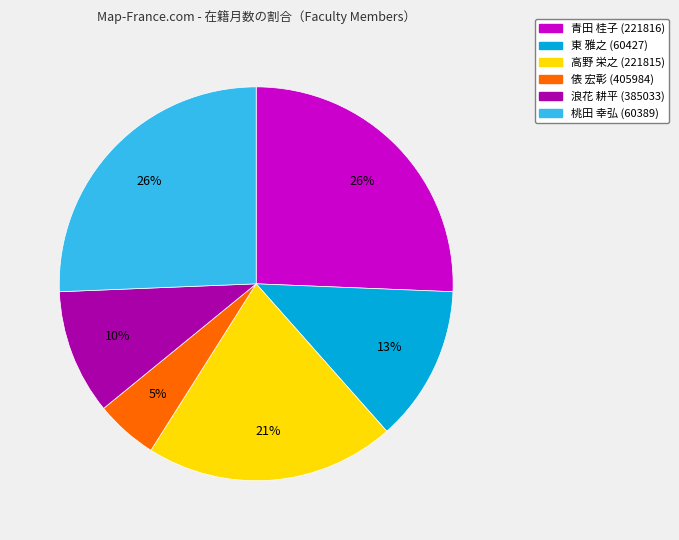

Is 青田 桂子 (221816) the majority of the pie?

No